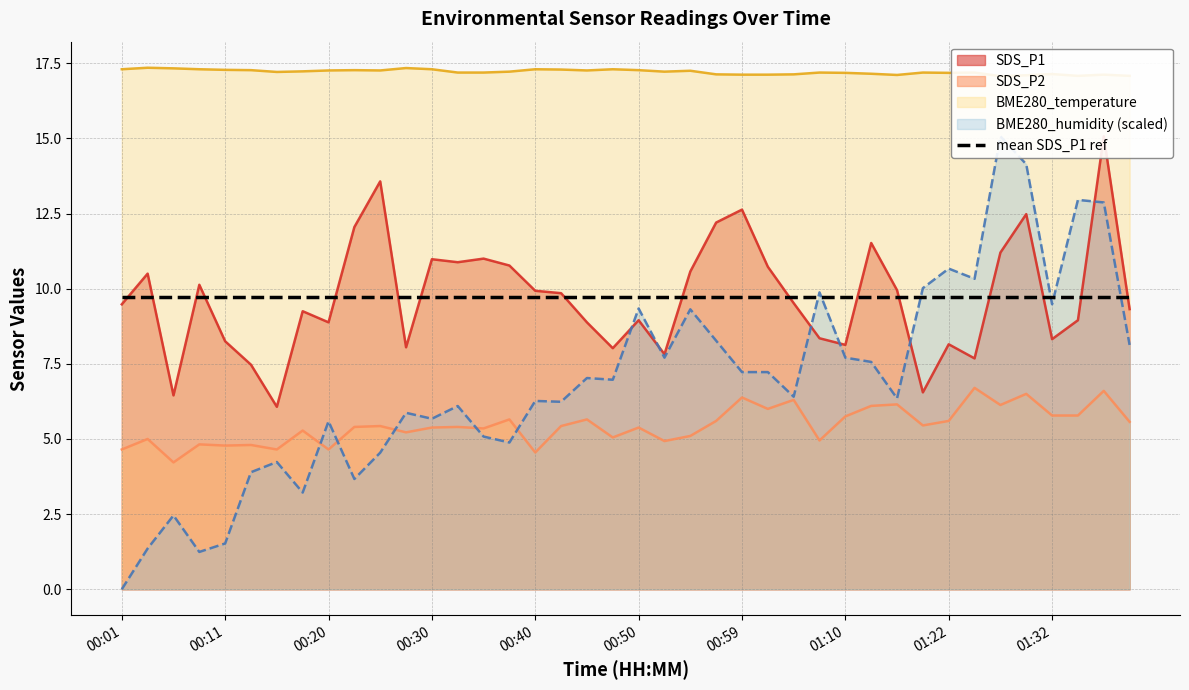

Reading left to right, what are all the values shown in this chart?

SDS_P1: 9.5	10.5	6.5	10.1	8.2	7.5	6.1	9.2	8.9	12.1	13.6	8.1	11.0	10.9	11.0	10.8	9.9	9.8	8.9	8.0	8.9	7.8	10.6	12.2	12.6	10.7	9.5	8.3	8.1	11.5	9.9	6.5	8.2	7.7	11.2	12.5	8.3	8.9	15.1	9.3
SDS_P2: 4.7	5.0	4.2	4.8	4.8	4.8	4.7	5.3	4.7	5.4	5.4	5.2	5.4	5.4	5.3	5.7	4.5	5.4	5.7	5.0	5.4	4.9	5.1	5.6	6.4	6.0	6.3	5.0	5.8	6.1	6.2	5.5	5.6	6.7	6.1	6.5	5.8	5.8	6.6	5.6
BME280_humidity: 0.0	1.4	2.5	1.2	1.5	3.9	4.2	3.2	5.6	3.7	4.5	5.9	5.7	6.1	5.1	4.9	6.3	6.2	7.0	7.0	9.3	7.7	9.3	8.3	7.2	7.2	6.4	9.9	7.7	7.6	6.3	10.0	10.7	10.3	15.1	14.1	9.5	13.0	12.9	8.1
BME280_temperature: 17.3	17.4	17.3	17.3	17.3	17.3	17.2	17.2	17.3	17.3	17.3	17.3	17.3	17.2	17.2	17.2	17.3	17.3	17.3	17.3	17.3	17.2	17.2	17.1	17.1	17.1	17.1	17.2	17.2	17.1	17.1	17.2	17.2	17.2	17.1	17.1	17.1	17.1	17.1	17.1